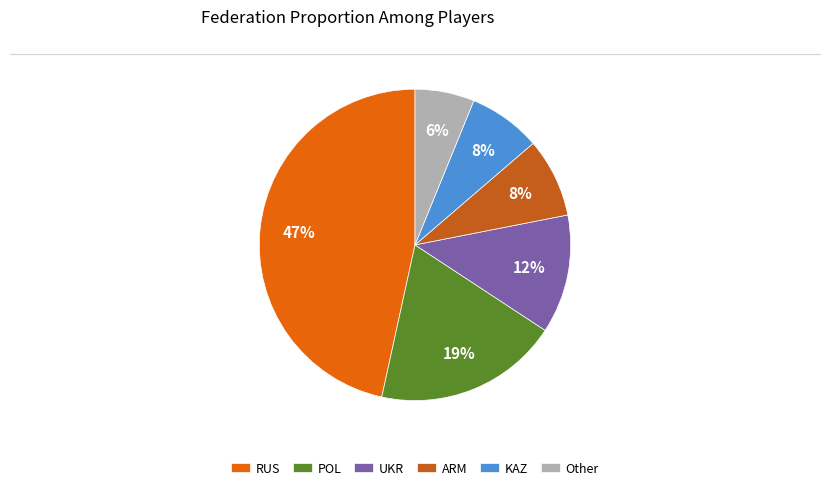

Combined, do ARM and POL account for over 50%?

No